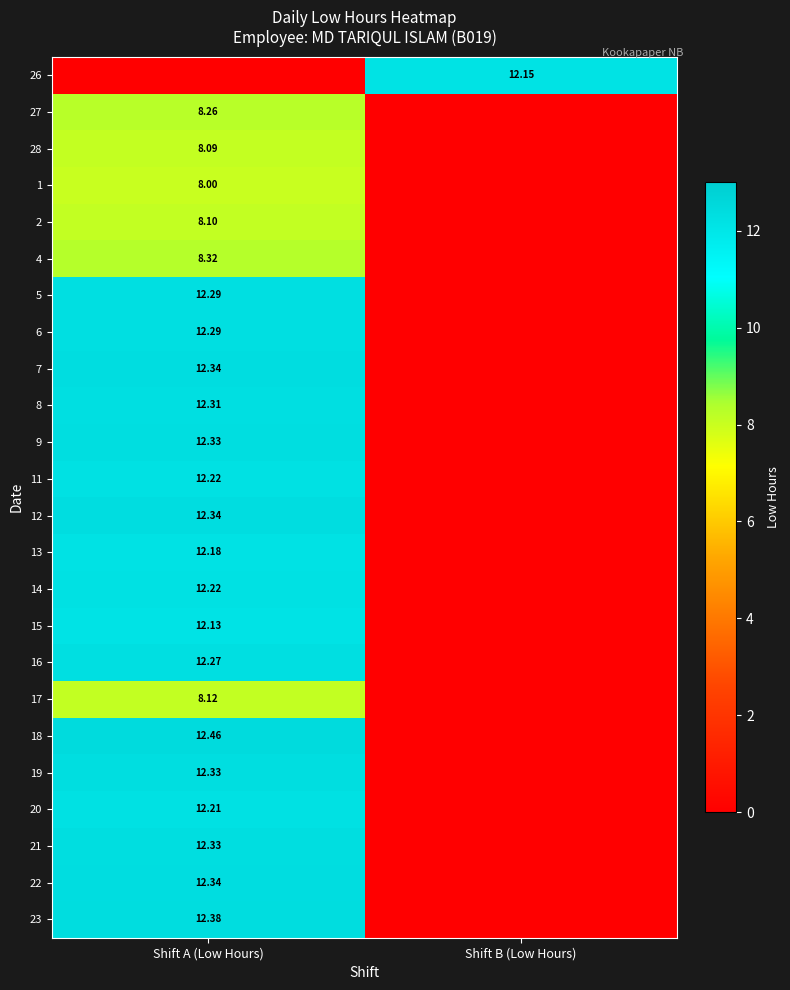

What is the difference between the 4 values at Shift B (Low Hours) and Shift A (Low Hours)?

8.3